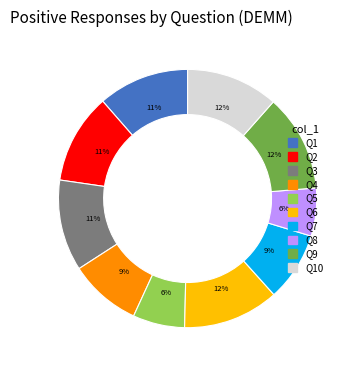

Is there any slice that represents more than half of the pie?

No